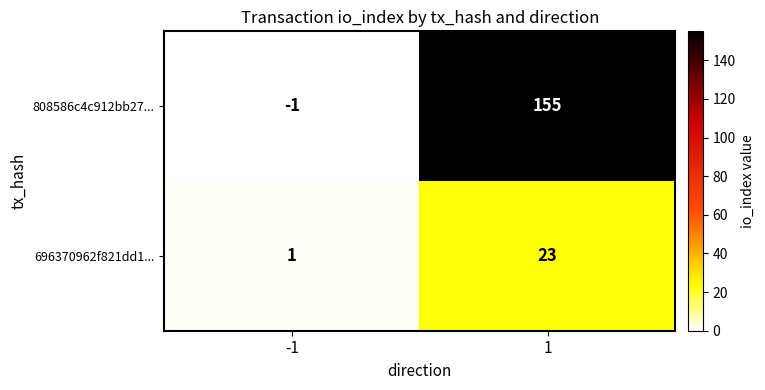

Which series has the largest range (max minus min)?

808586c4c912bb27...